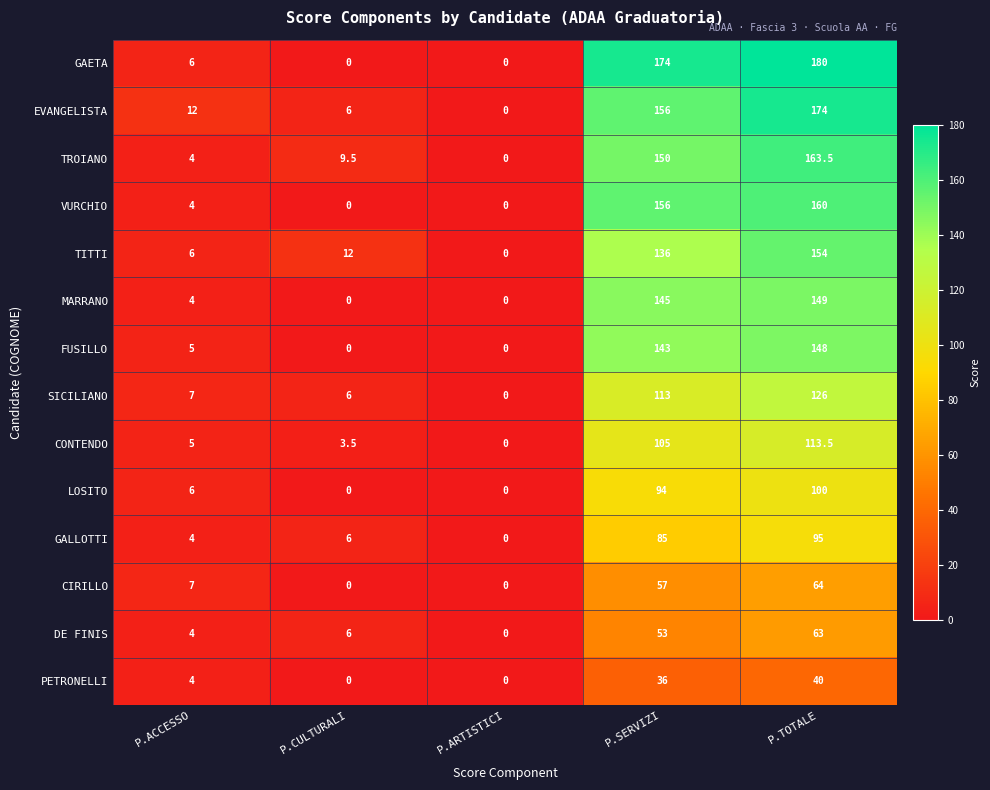

Read the GALLOTTI value at P.TOTALE.

95.0